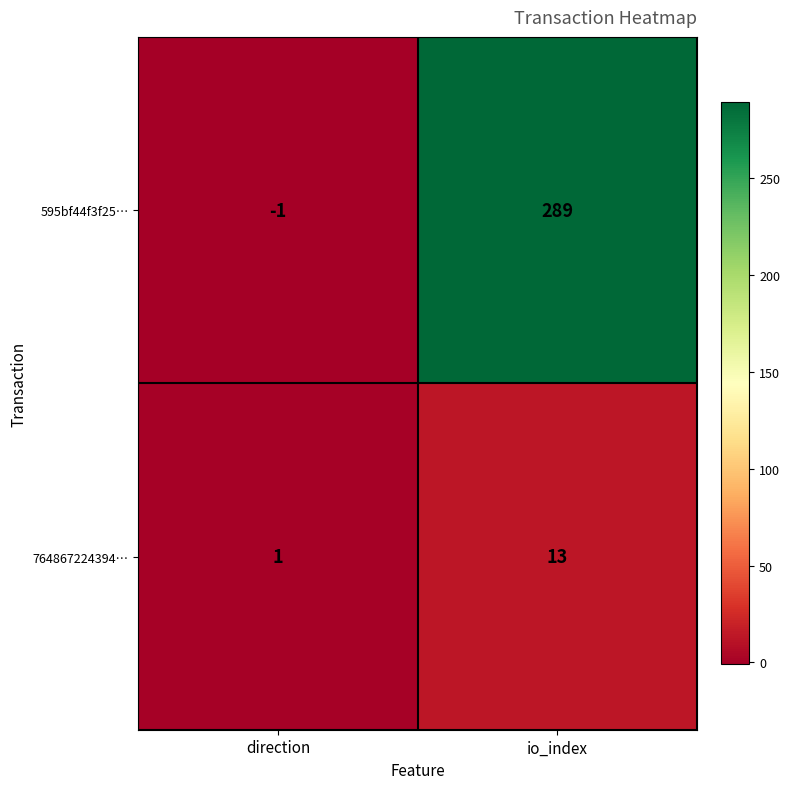

Where is 764867224394… nearest to the value 7?

direction